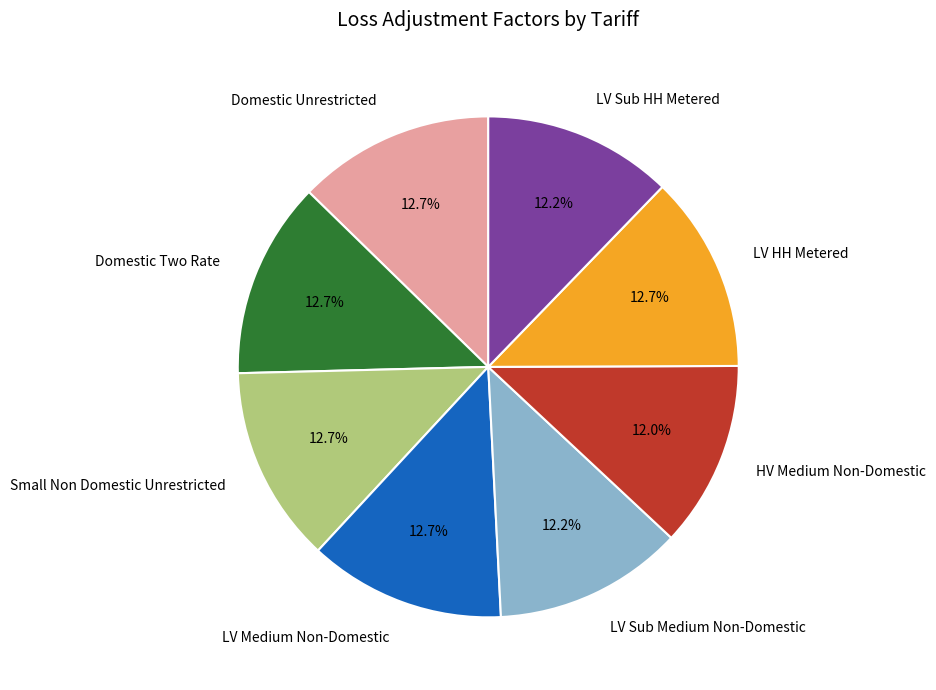

What percentage do HV Medium Non-Domestic and LV HH Metered together represent?

24.7%